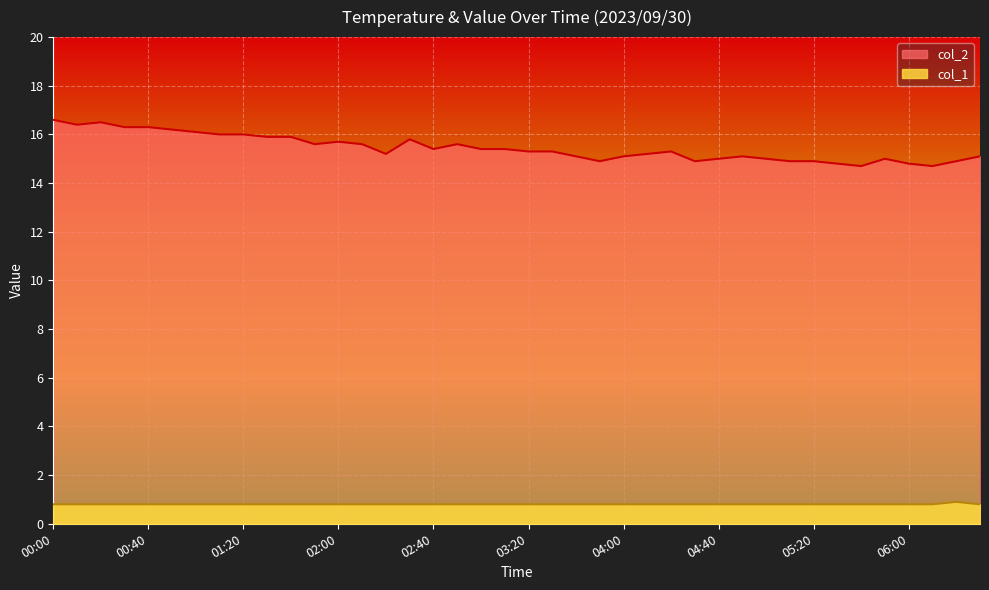

What is the value of the col_1 point at the 11th from the left?

0.8